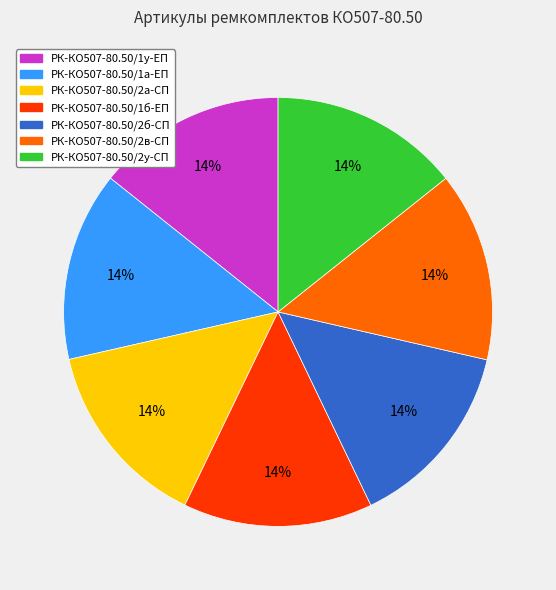

Is it true that РК-КО507-80.50/2а-СП is 25% of the pie?

False